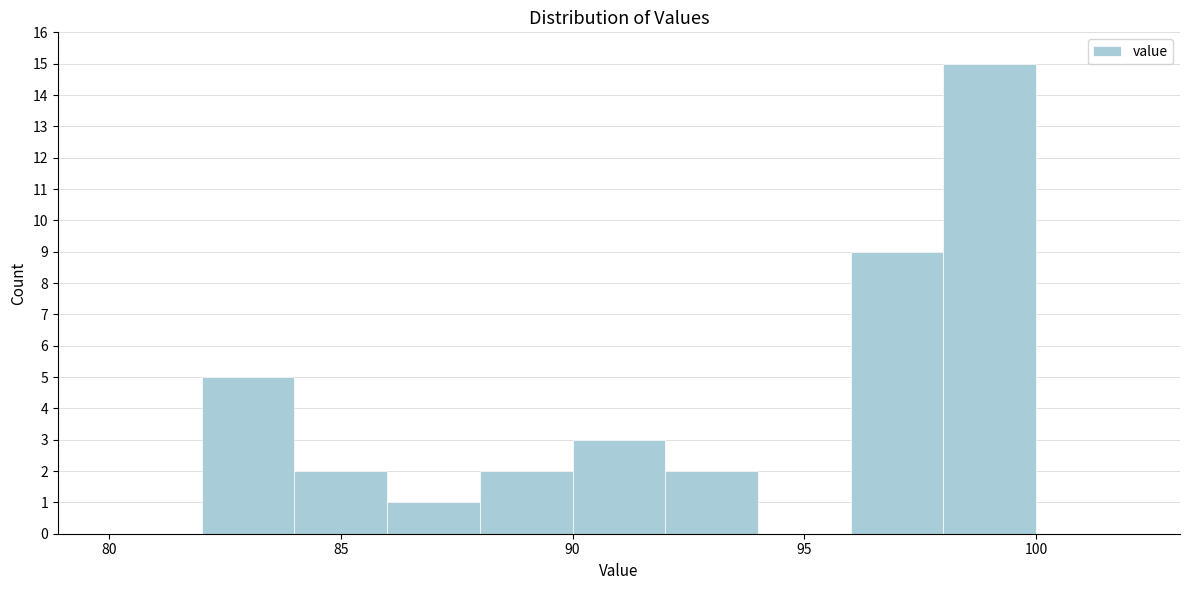

Reading left to right, list every bar in this chart as the range it spans on the x-axis followed by its height. The values are not printed on the chart, so give them approximately, as read against the axis.

80 to 82: 0
82 to 84: 5
84 to 86: 2
86 to 88: 1
88 to 90: 2
90 to 92: 3
92 to 94: 2
94 to 96: 0
96 to 98: 9
98 to 100: 15
100 to 102: 0